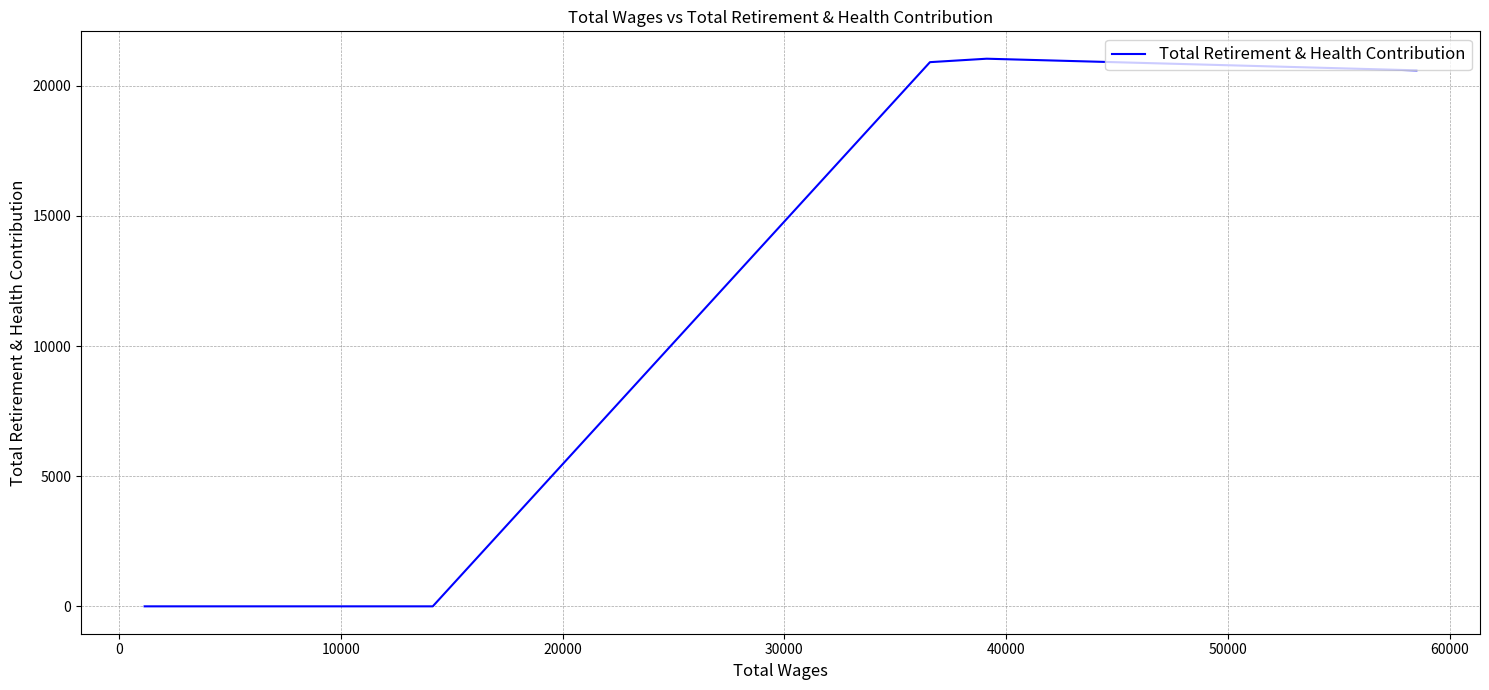

Count the number of data series in this chart.

1